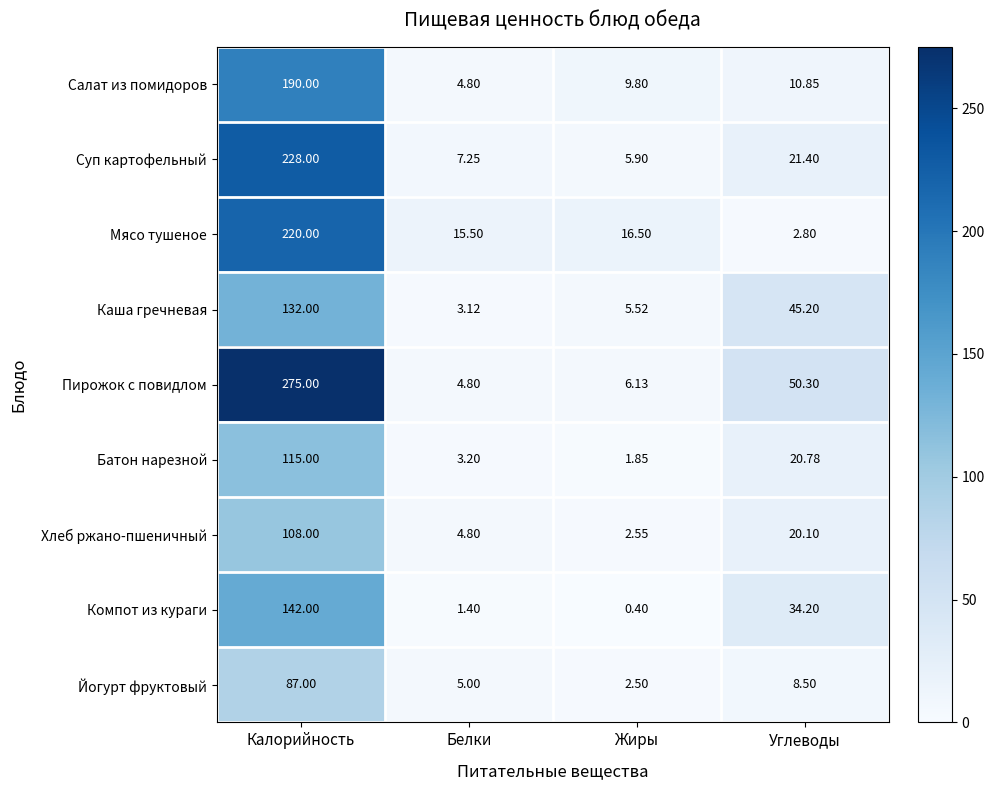

At which label is Пирожок с повидлом closest to 139?

Углеводы